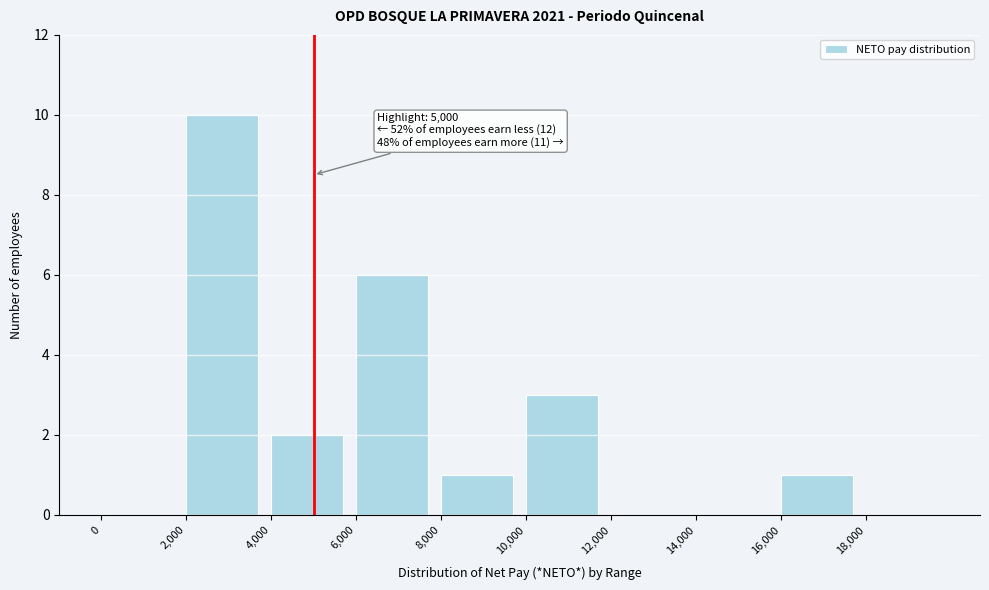

Over which range of the x-axis is the bar tallest?

2000 to 4000